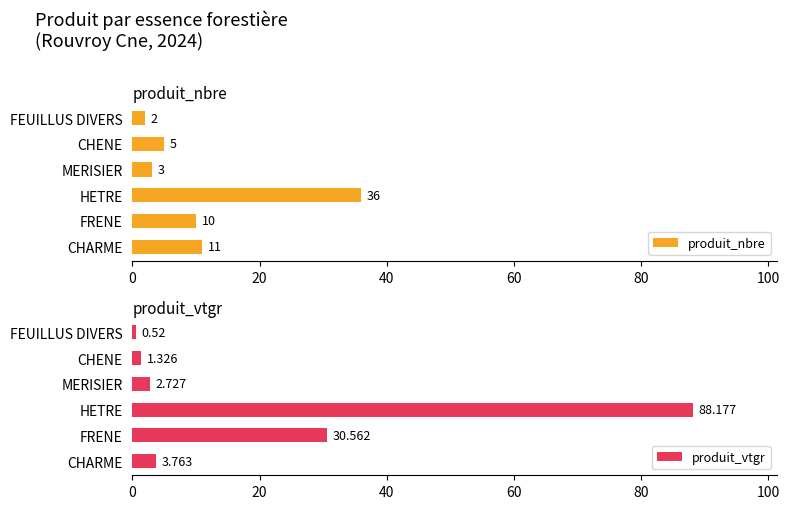

Rank the series by their maximum value, from highest to lowest.

produit_vtgr, produit_nbre